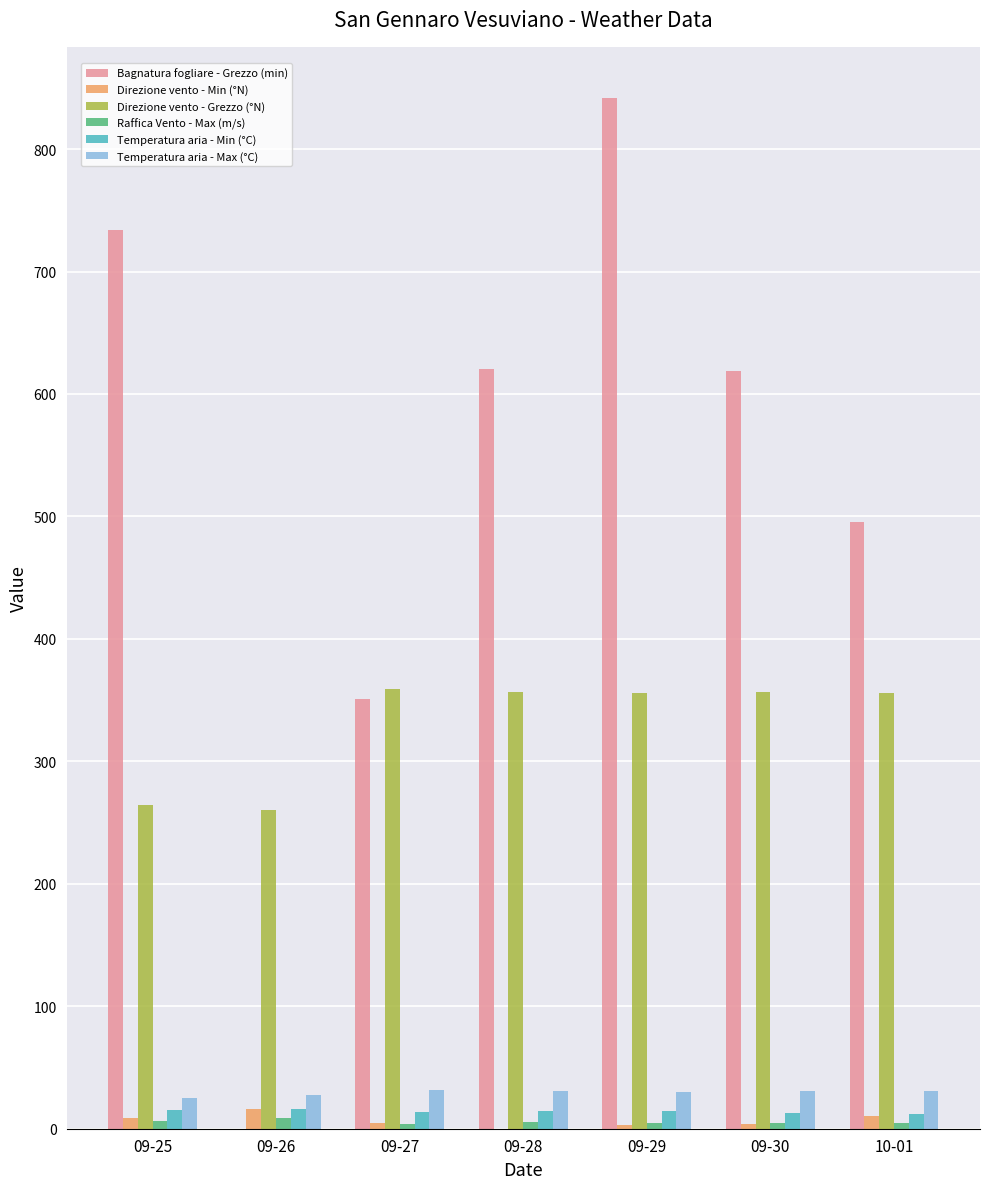

Between 09-27 and 09-30, which series saw the biggest shift?

Bagnatura fogliare - Grezzo (min)